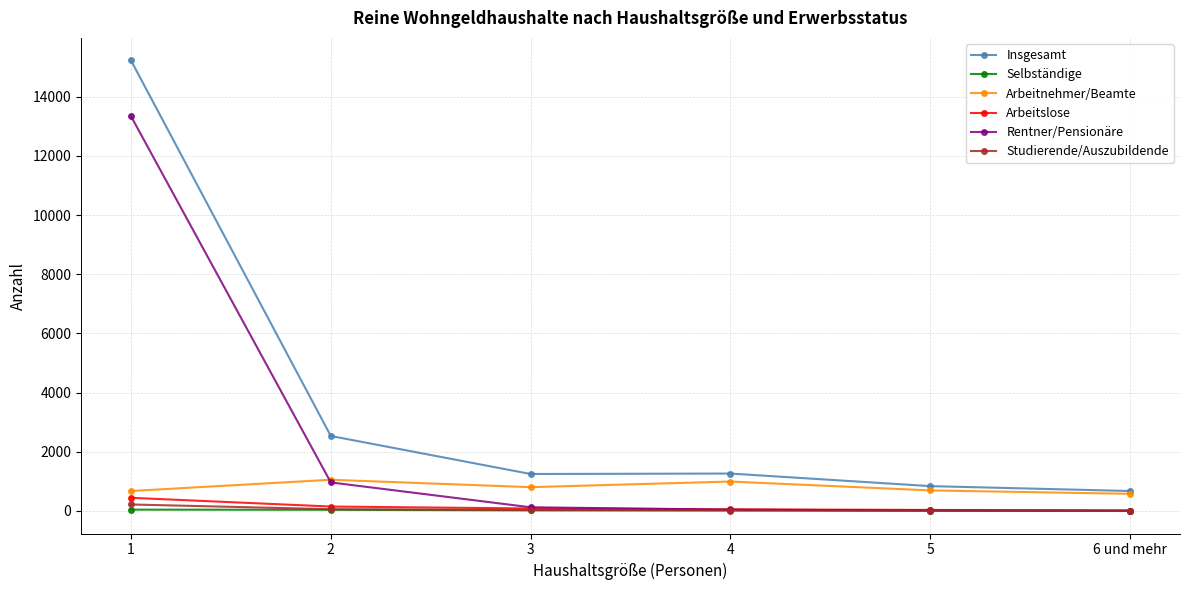

How many series are shown in this chart?

6